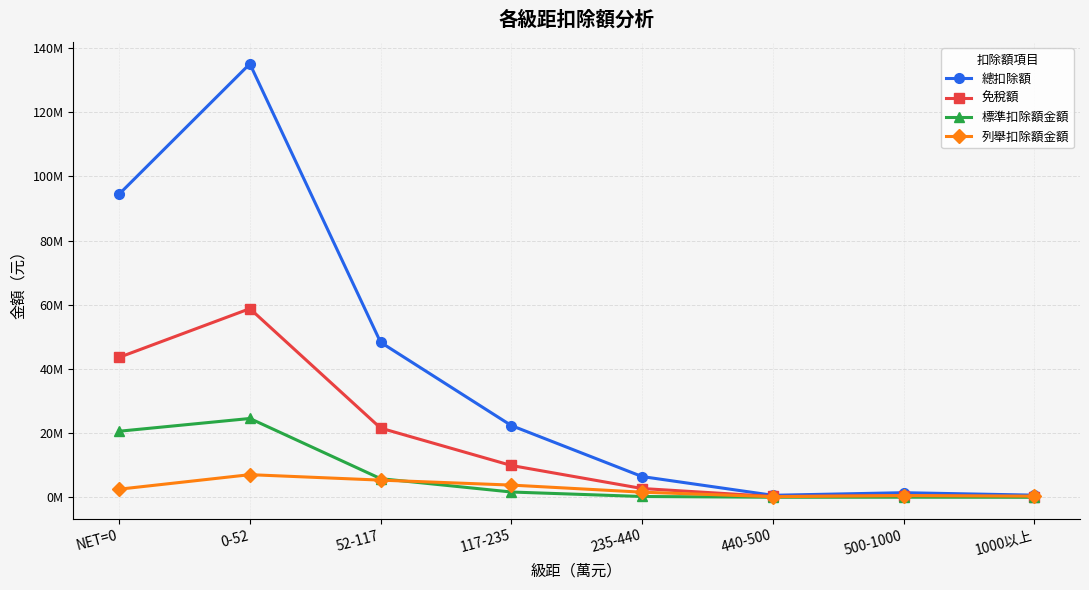

Where is the first local maximum for 總扣除額?

0-52